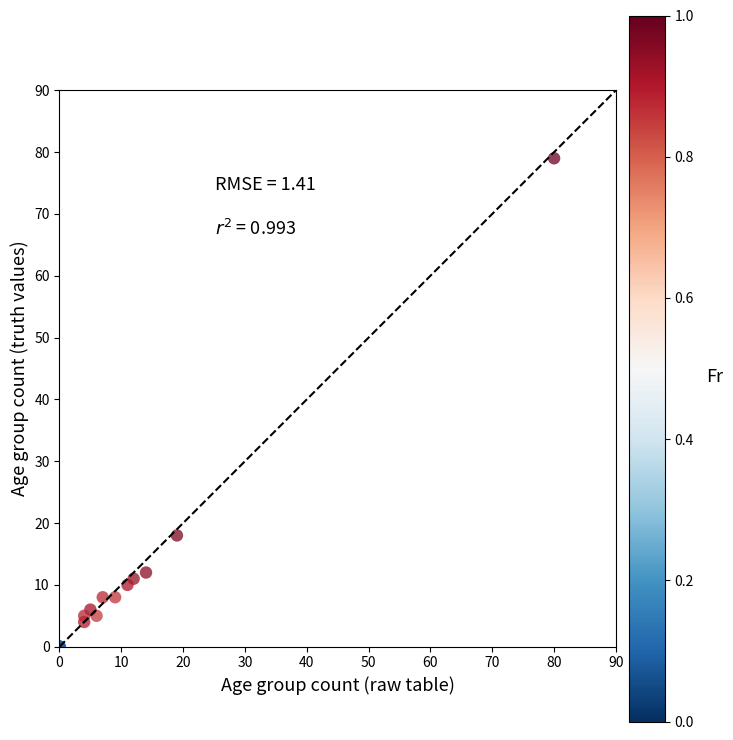

What Y value in the scatter plot is closest to 39?

18